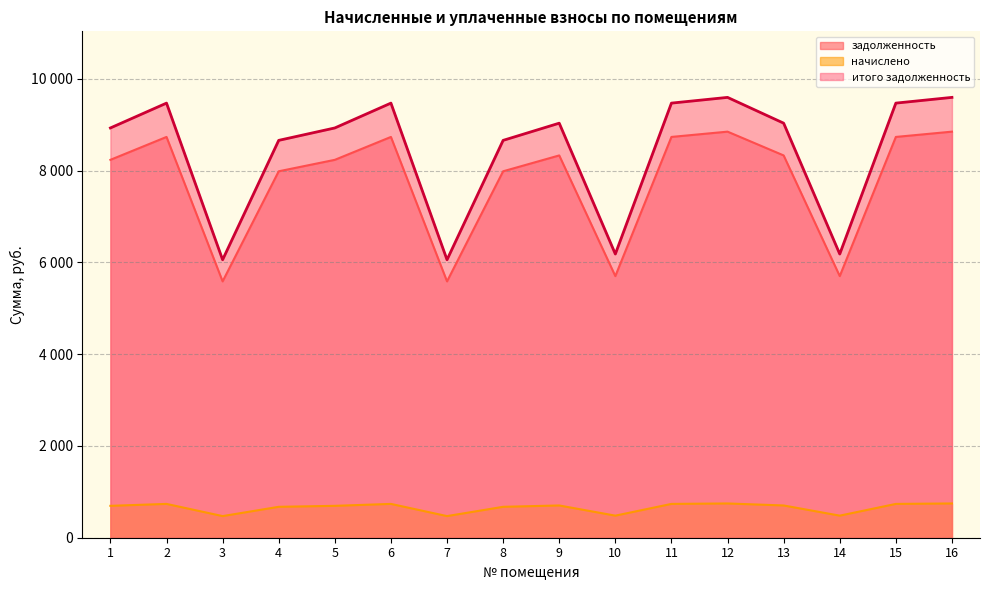

What are all the series names shown in the legend?

задолженность, начислено, итого задолженность